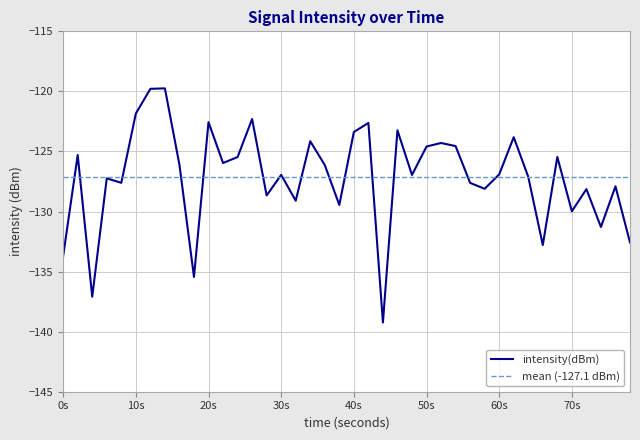

Is it true that intensity(dBm) equals -126.9 at 60s?

True